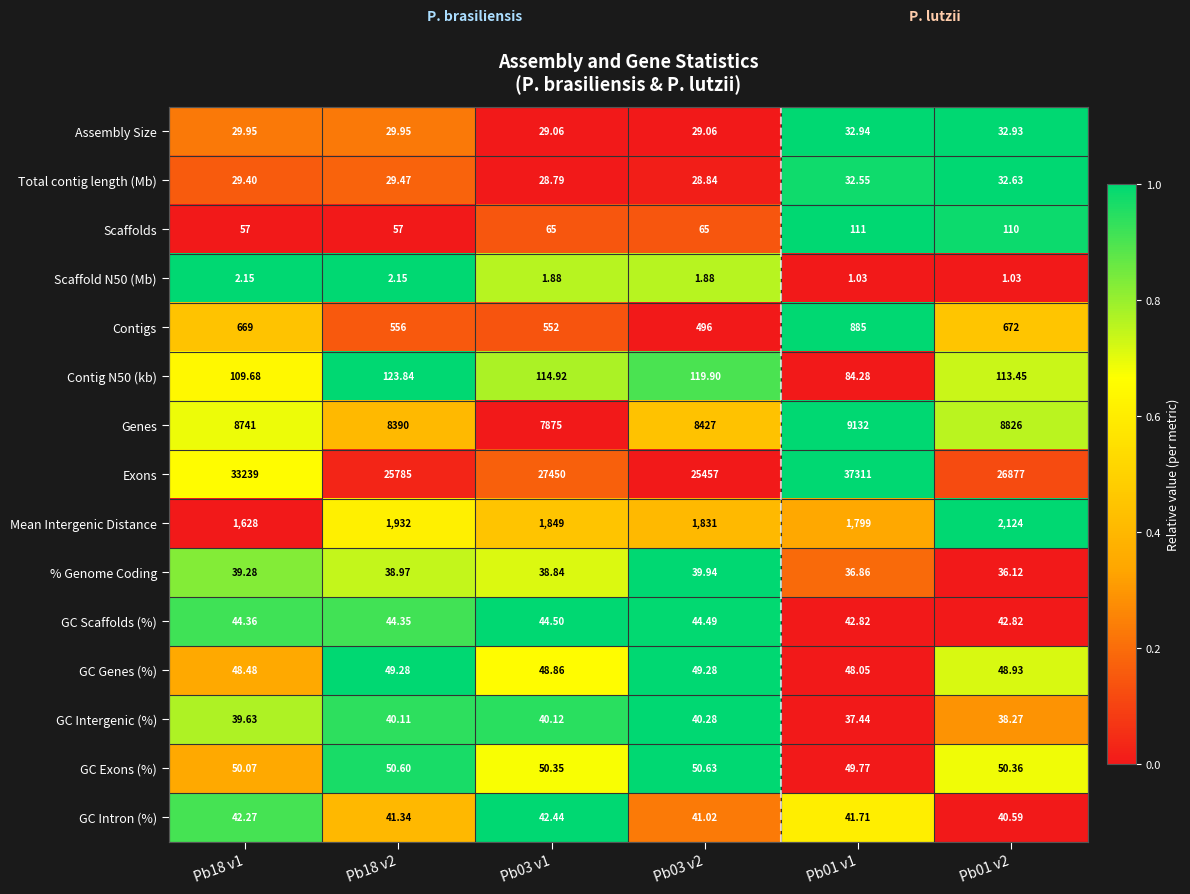

Which series has the largest range (max minus min)?

Exons